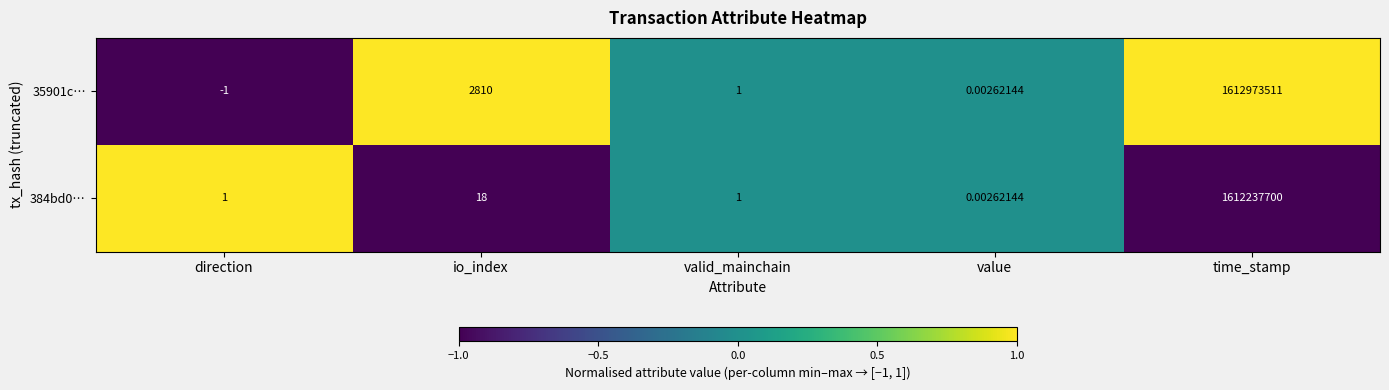

Is the value of 35901c… at valid_mainchain greater than the value of 384bd0… at value?

Yes